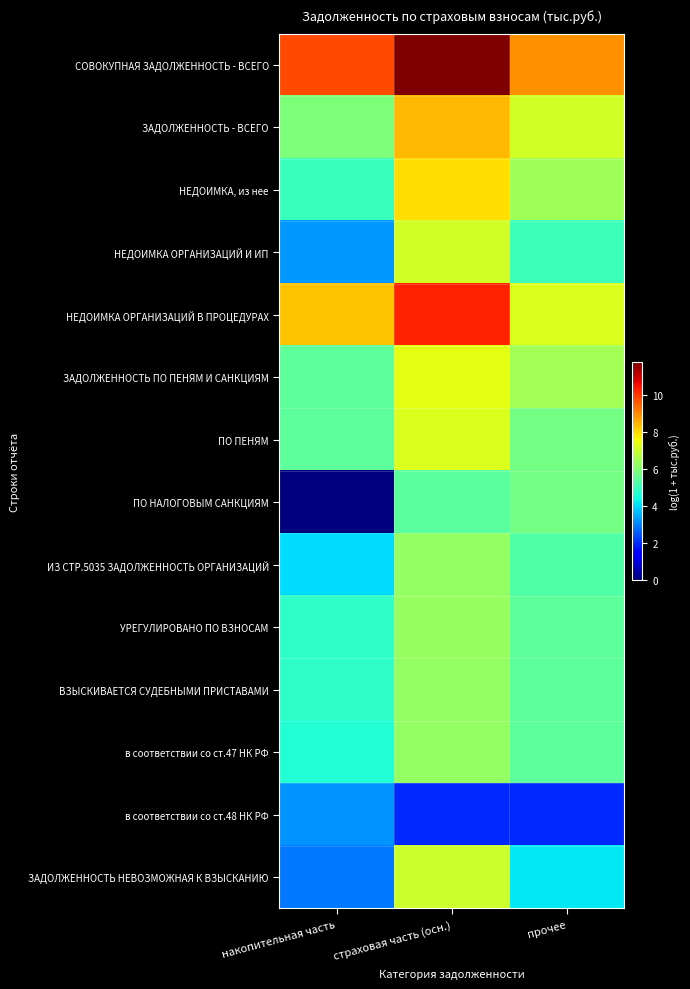

At which category does the chart reach its peak across all series?

страховая часть (осн.)